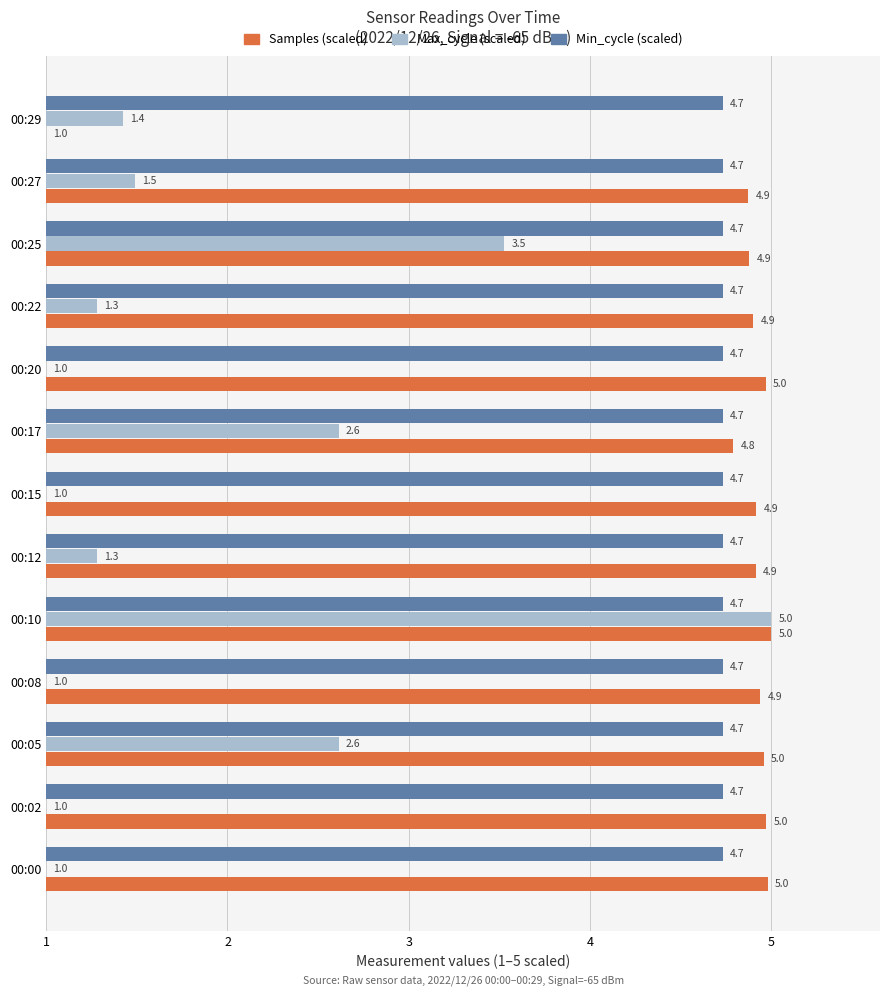

What is the difference between the highest and lowest values at 00:02?

4.0